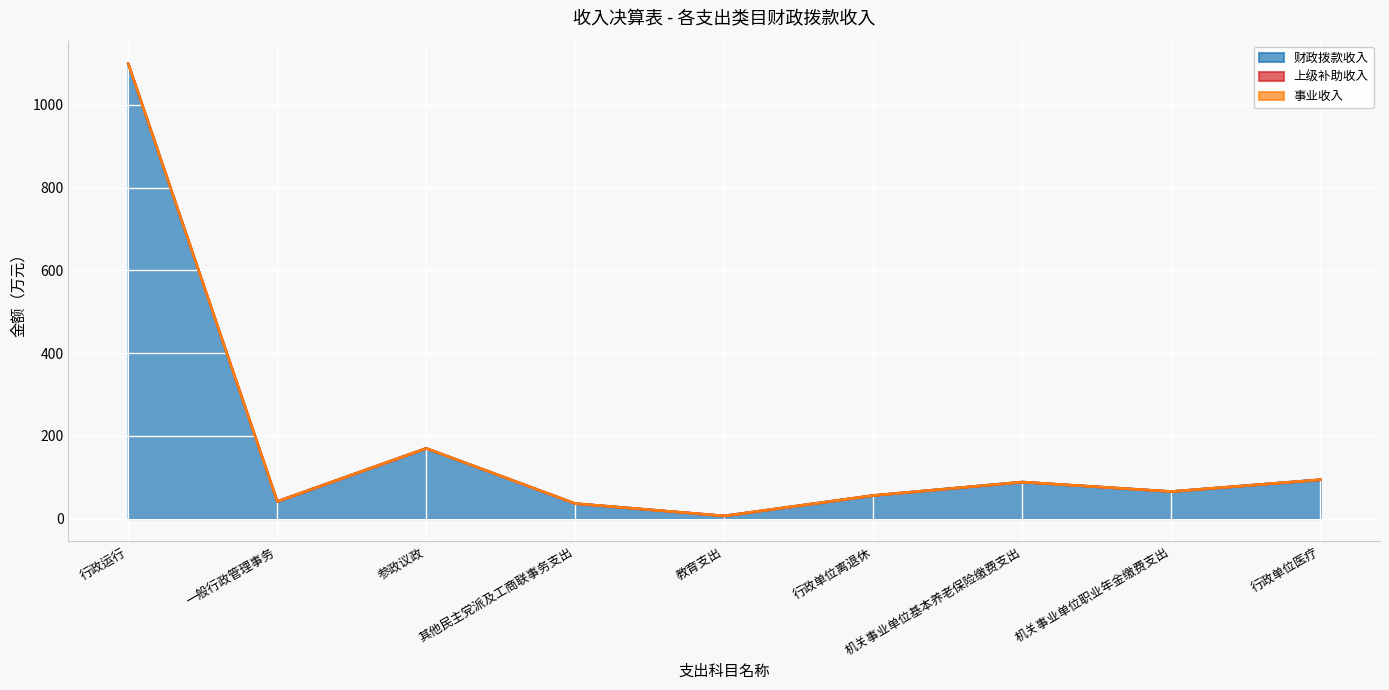

Is the value of 财政拨款收入 at 其他民主党派及工商联事务支出 greater than the value of 事业收入 at 其他民主党派及工商联事务支出?

Yes